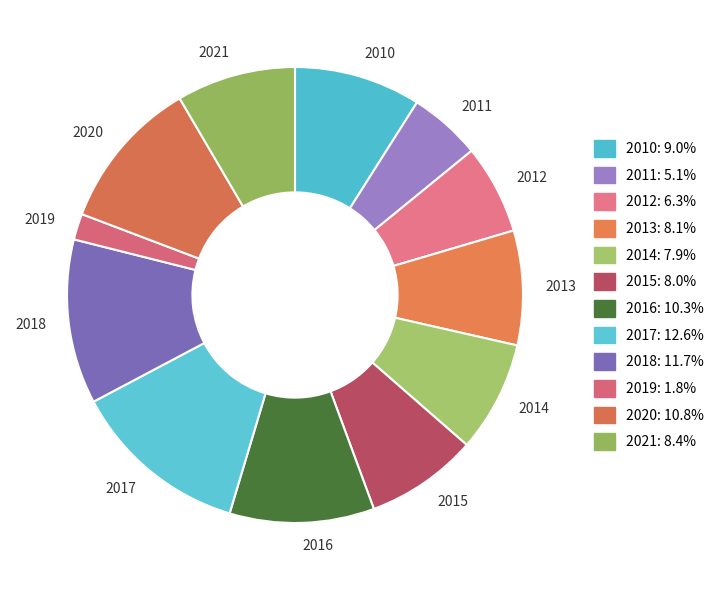

Is the sum of 2019 and 2021 greater than half?

No